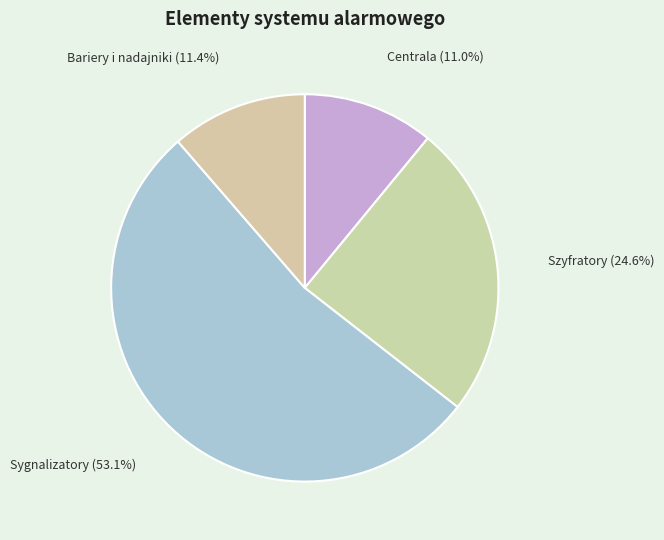

Count the number of slices in the pie.

4